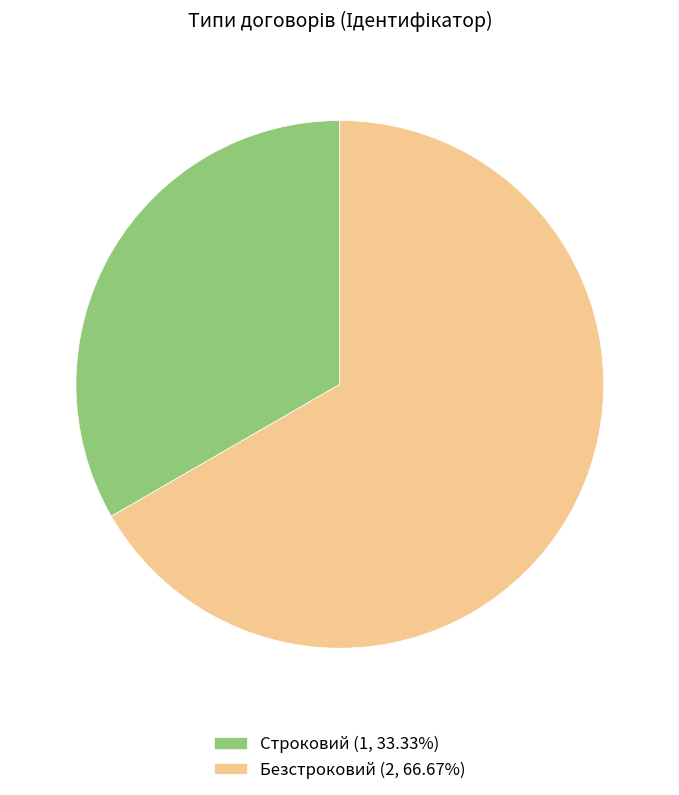

True or false: Строковий accounts for 40% of the total.

False